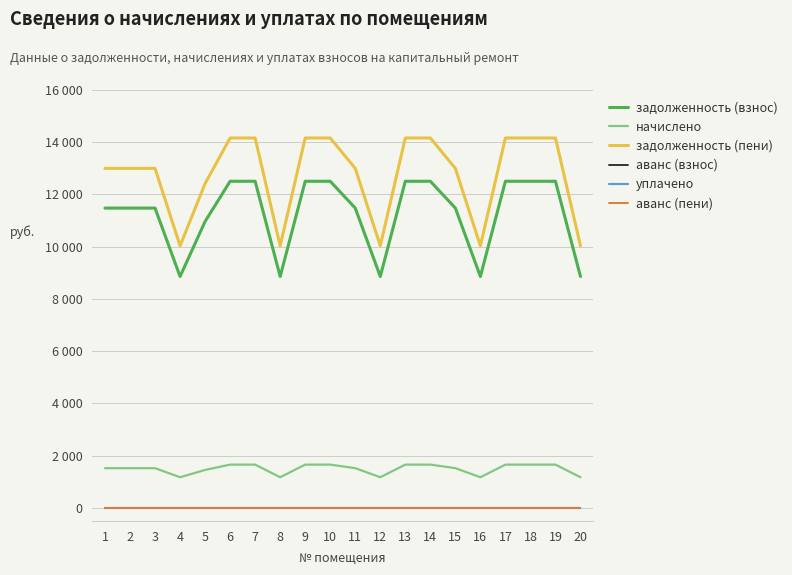

List the labels in order of аванс (взнос) value, largest first.

1, 2, 3, 4, 5, 6, 7, 8, 9, 10, 11, 12, 13, 14, 15, 16, 17, 18, 19, 20